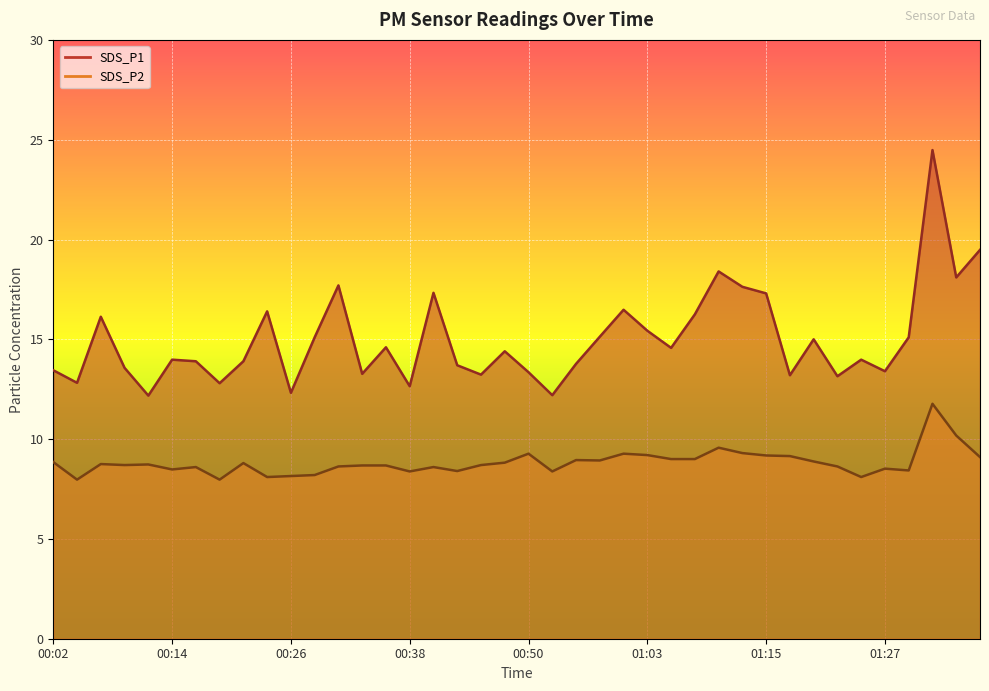

The value of SDS_P2 at 00:28 is 8.2. True or false?

True